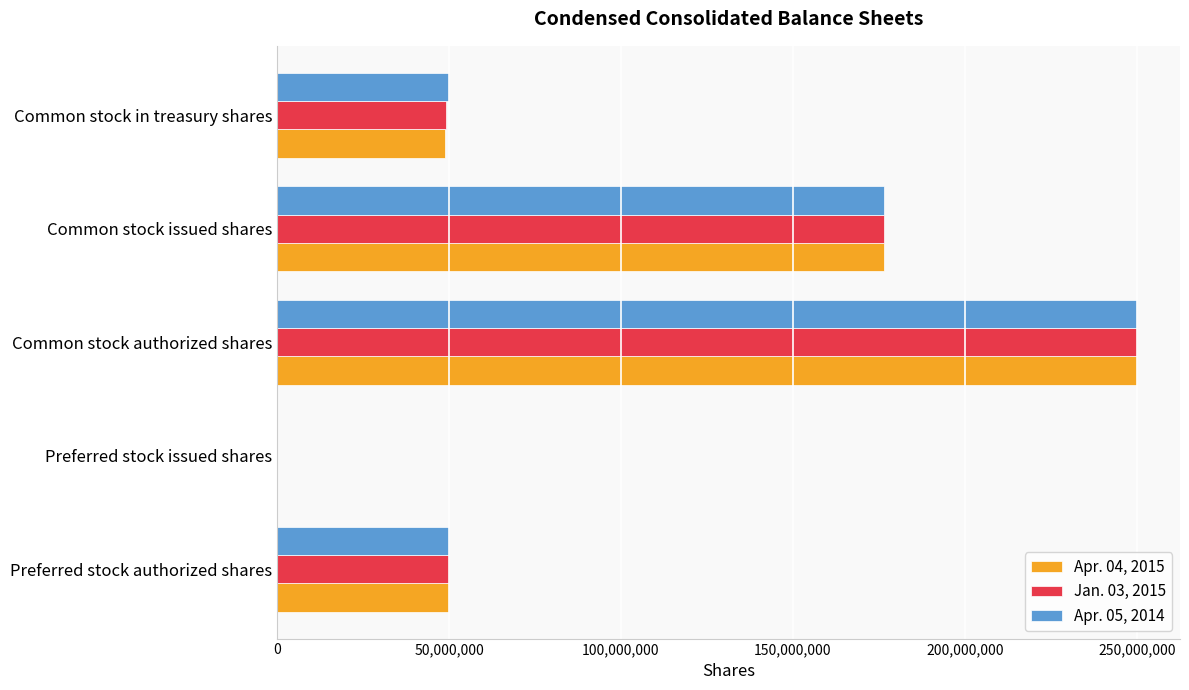

At which category is the sum across all series the highest?

Common stock authorized shares